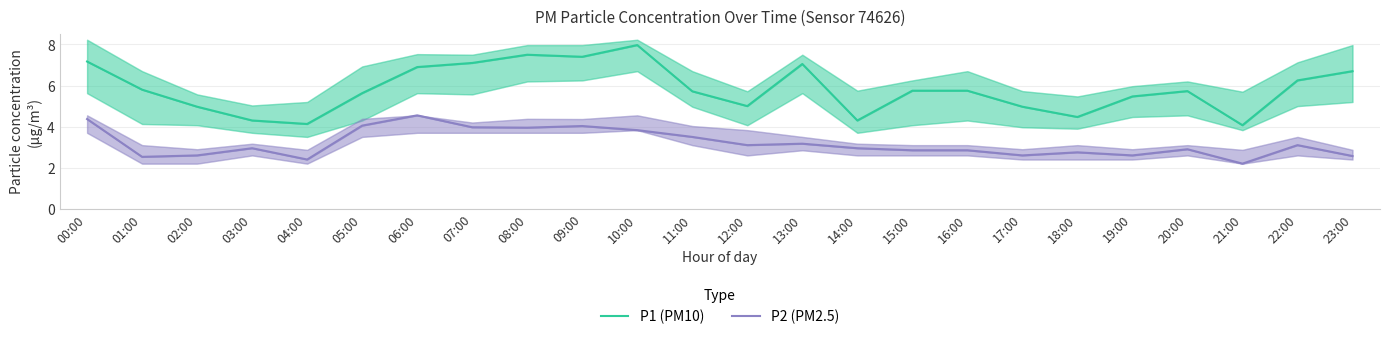

True or false: P1 (PM10) and P2 (PM2.5) intersect in this chart.

False